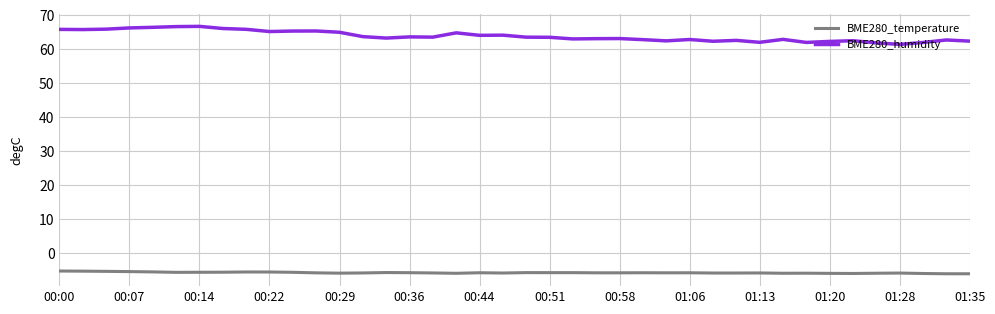

Which series has the widest spread of values?

BME280_humidity